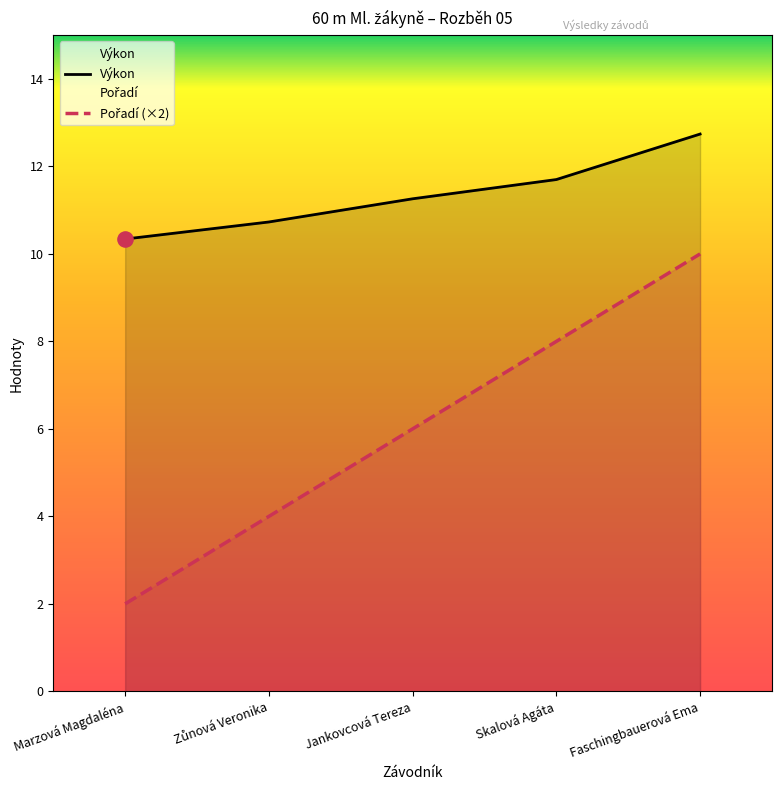

Which series has the largest total across all categories?

Výkon